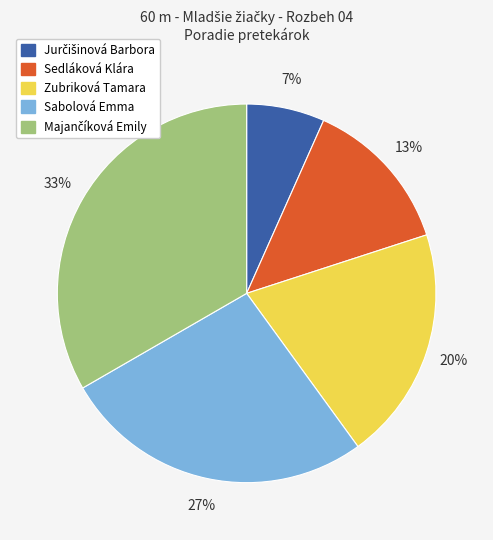

To the nearest percent, what is the average slice percentage?

20%